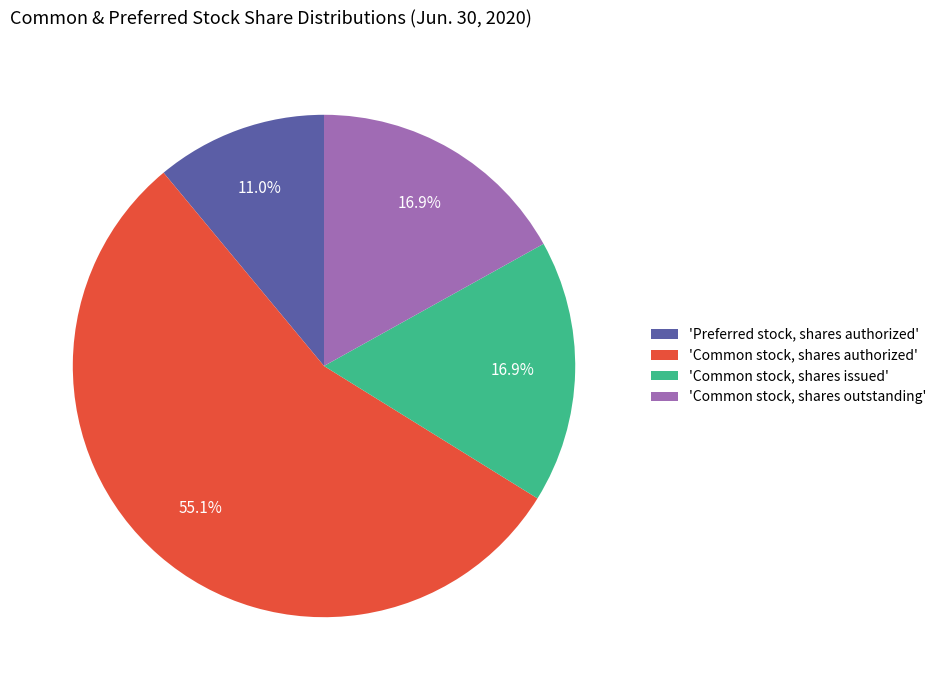

How many slices are in this pie chart?

4